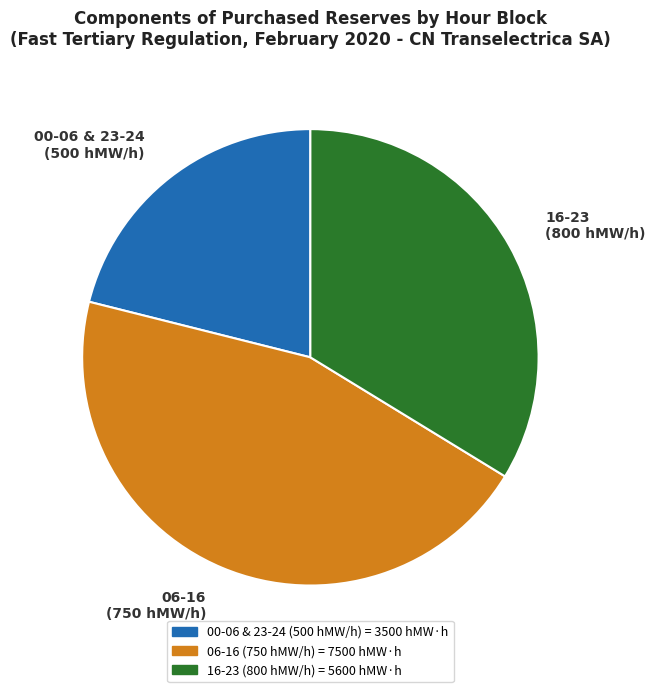

Is there a majority slice in this chart?

No